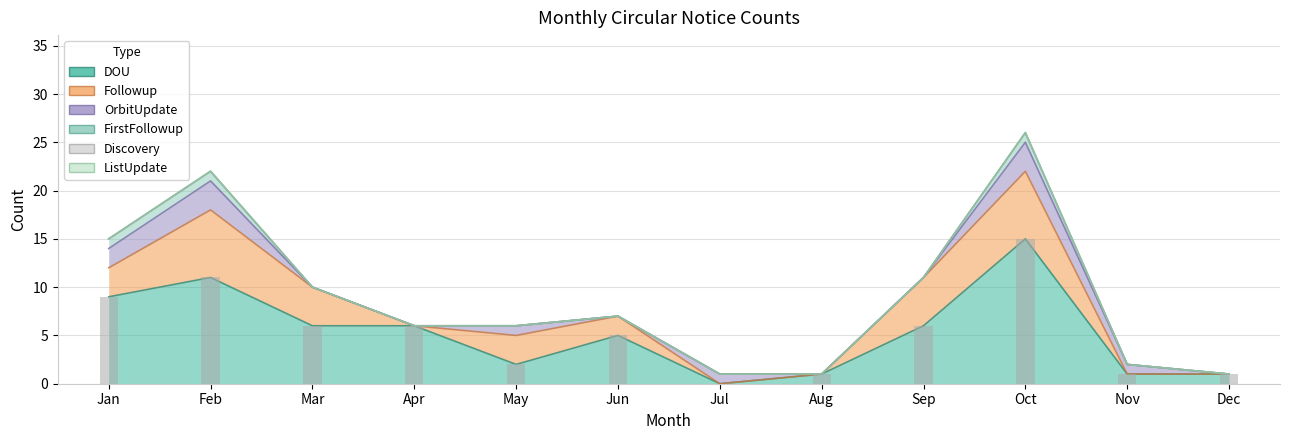

What are all the series names shown in the legend?

DOU, Followup, OrbitUpdate, FirstFollowup, Discovery, ListUpdate